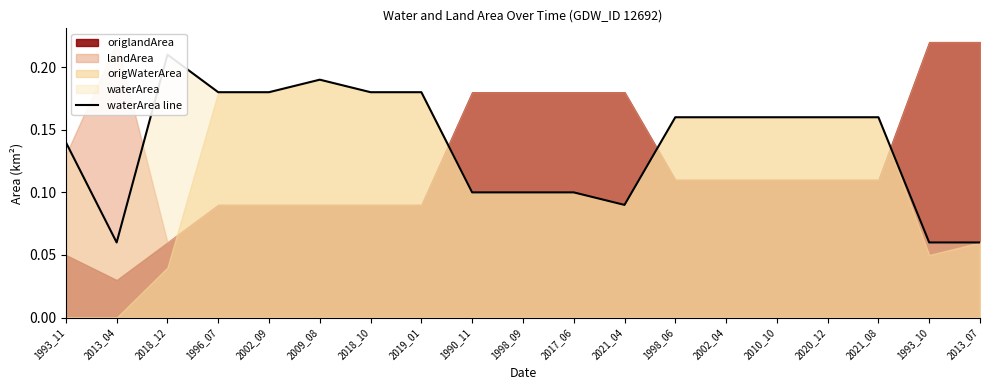

What position from the left is 2017_06?

11